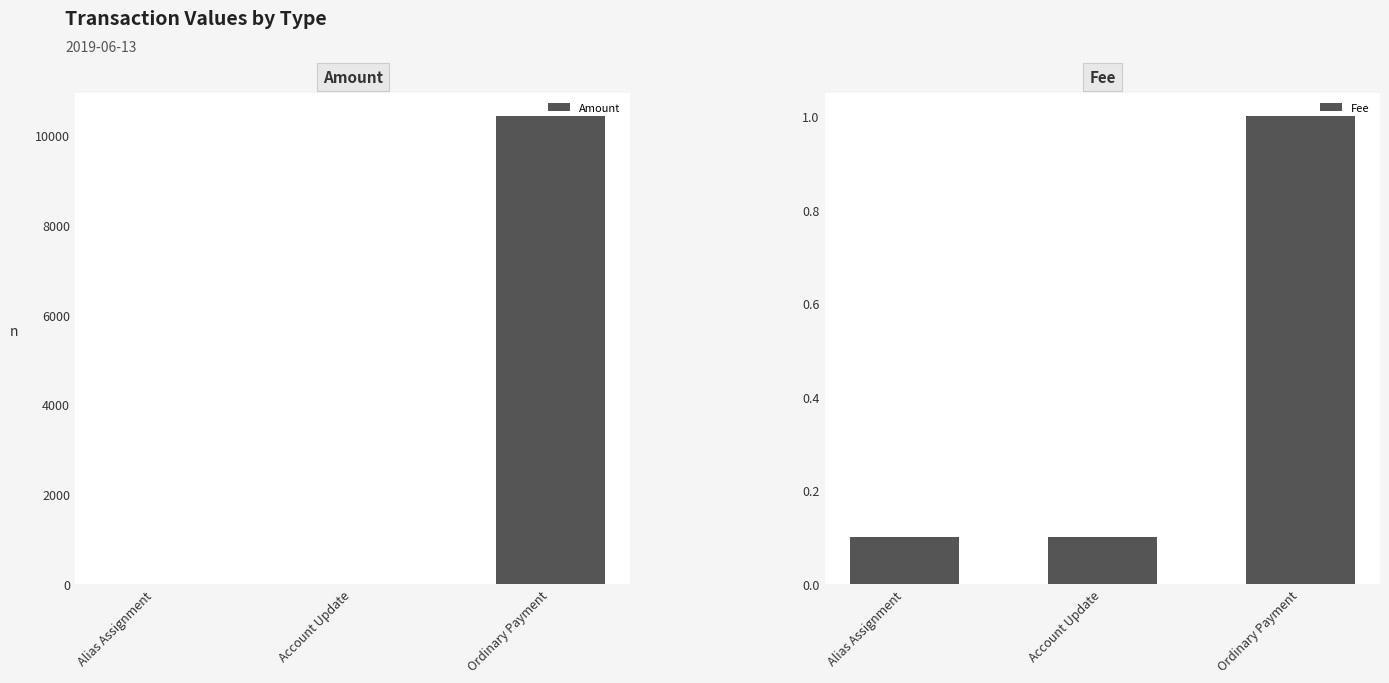

At which category is the sum across all series the highest?

Ordinary Payment